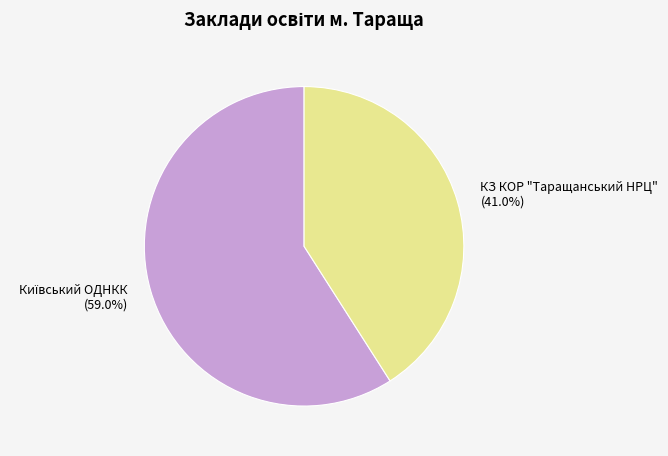

Is КЗ КОР "Таращанський НРЦ" (41.0%) the majority of the pie?

No